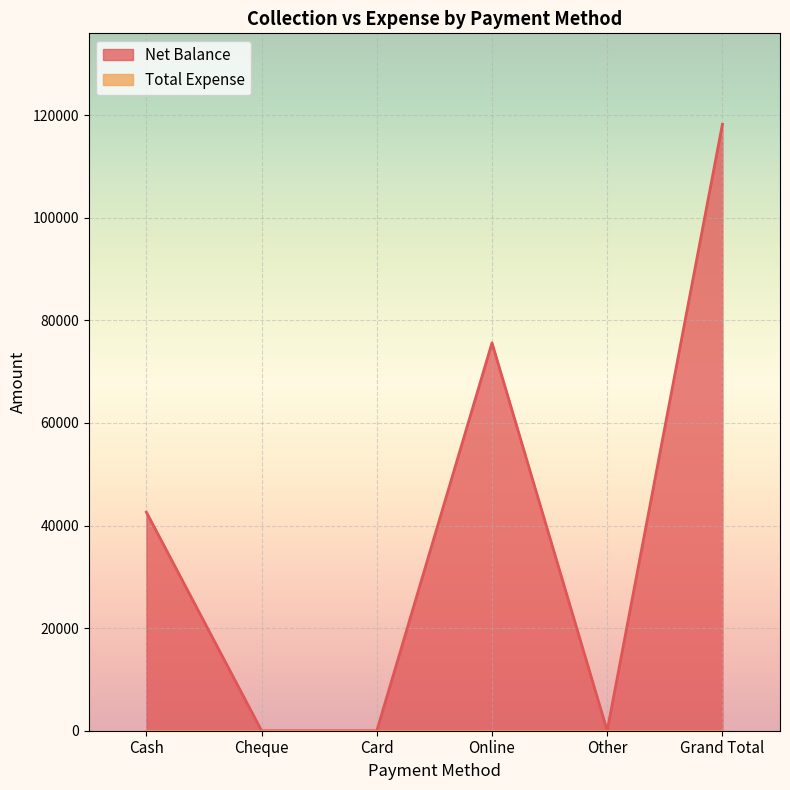

Where is the first local maximum?

Online